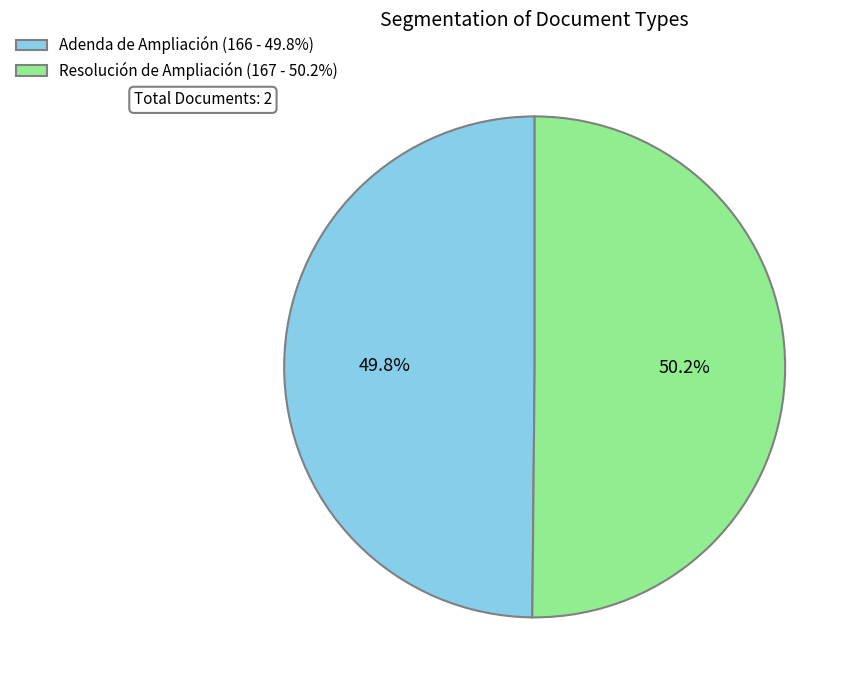

What is the ratio of the value at Resolución de Ampliación to the value at Adenda de Ampliación?

1.0